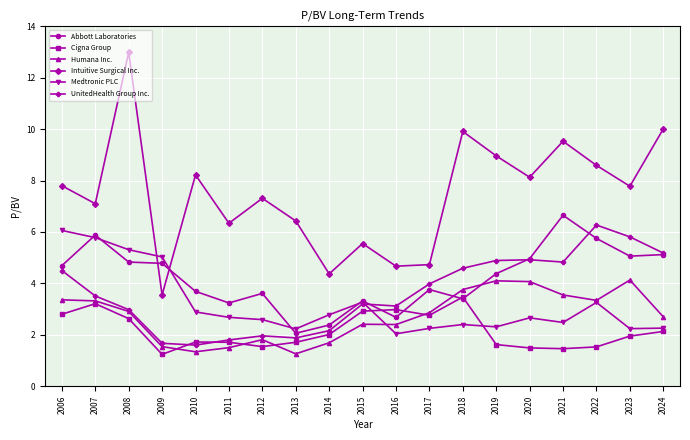

How many lines are shown in the chart?

6